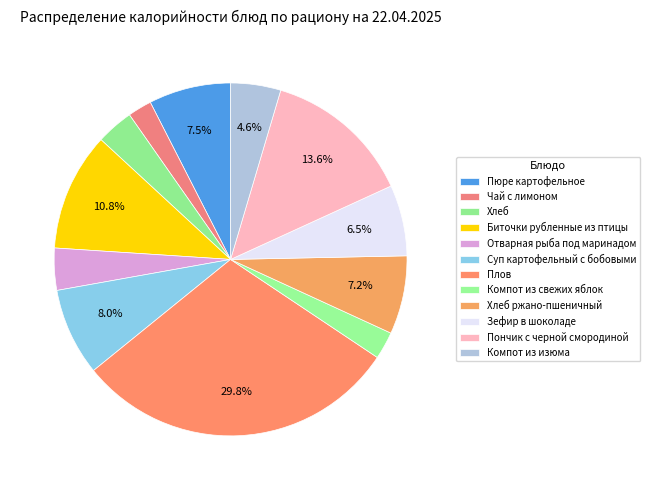

To the nearest percent, what is the combined percentage of Суп картофельный с бобовыми and Компот из свежих яблок?

11%